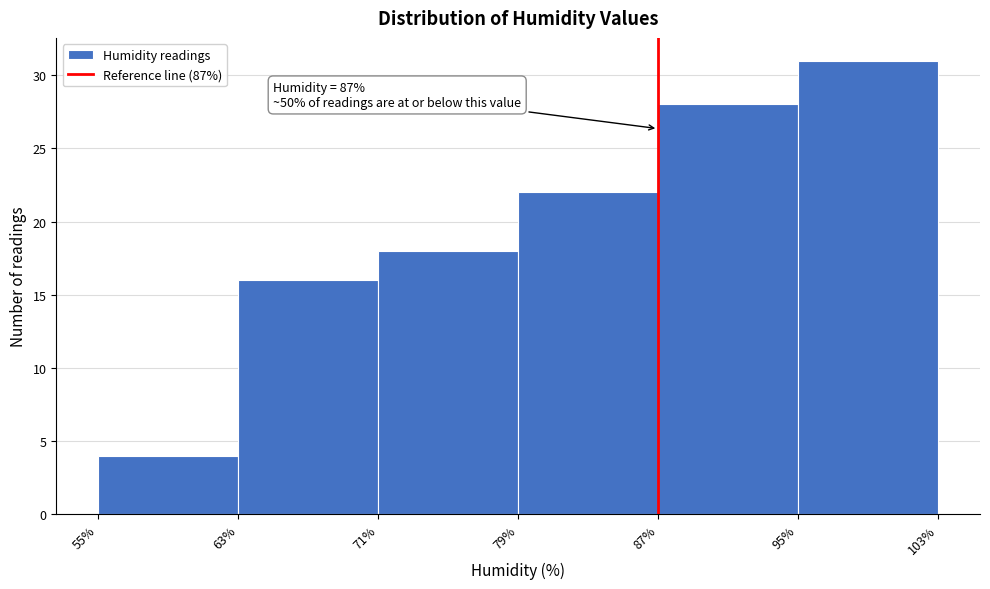

Over which range of the x-axis is the bar tallest?

95% to 103%